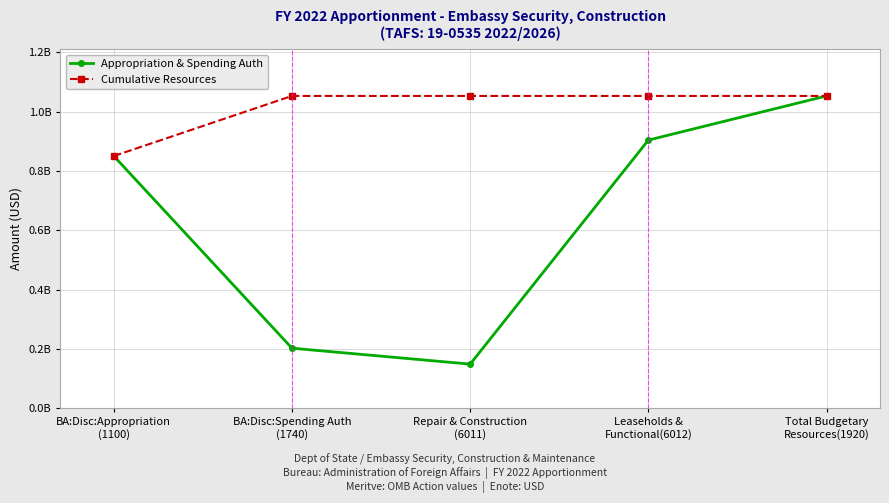

What are all the series names shown in the legend?

Appropriation & Spending Auth, Cumulative Resources